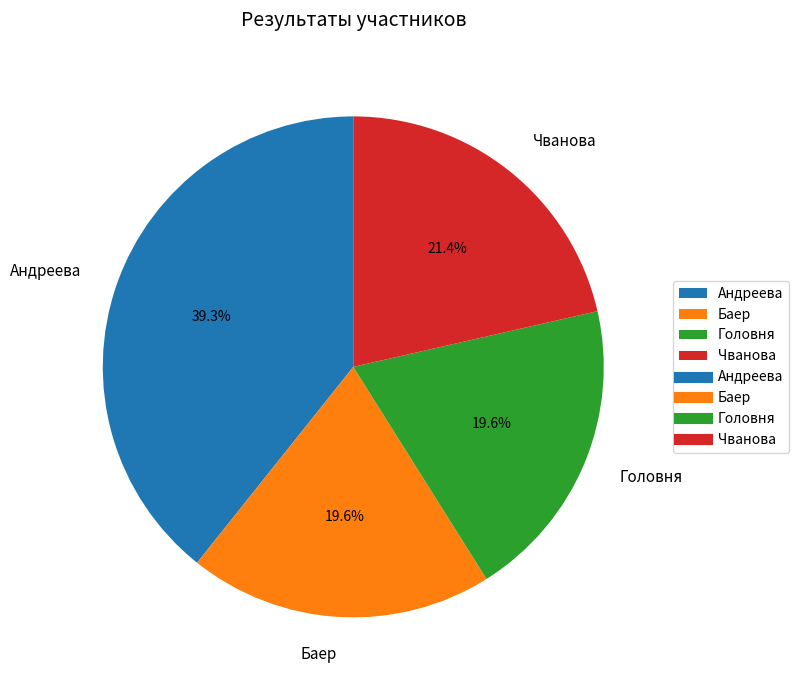

To the nearest percent, what is the average slice percentage?

25%